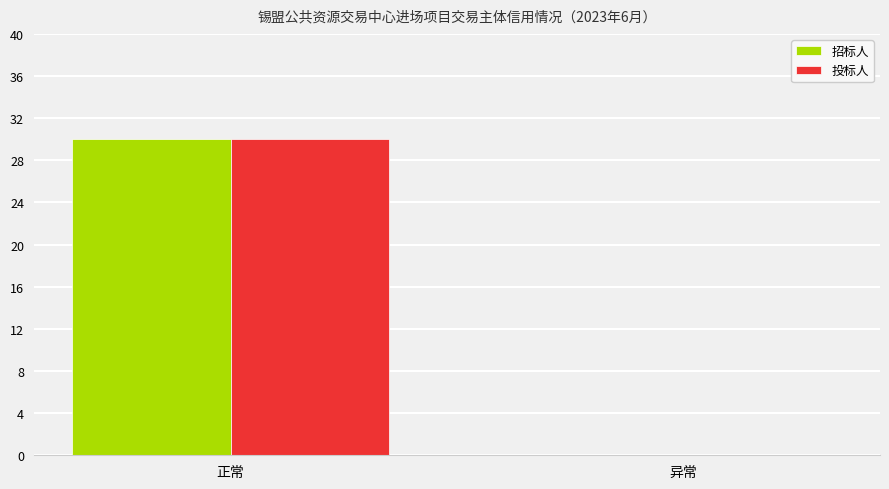

At which category does the chart reach its peak across all series?

正常